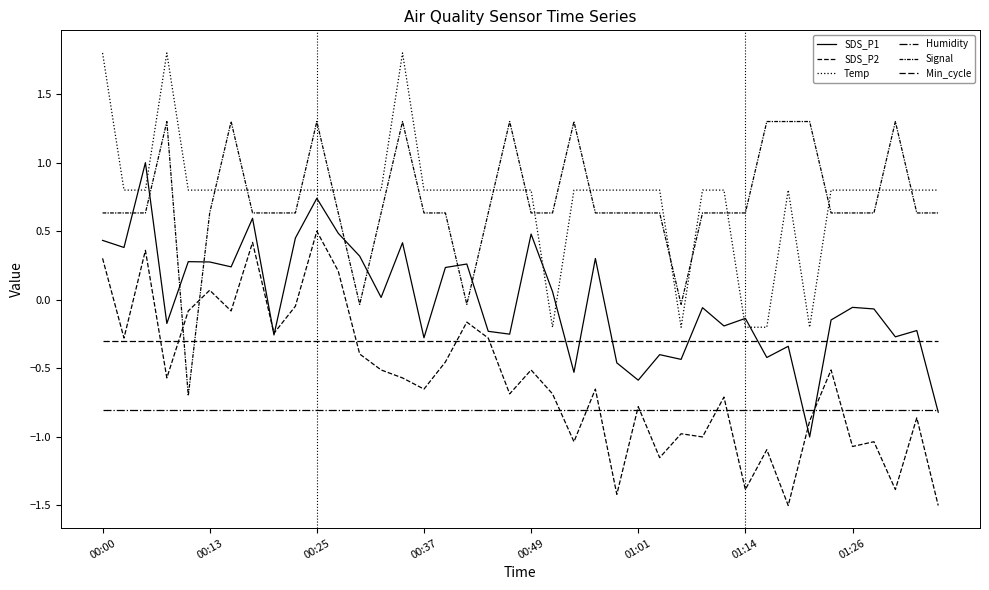

What is the sum of all Signal values?

28.7